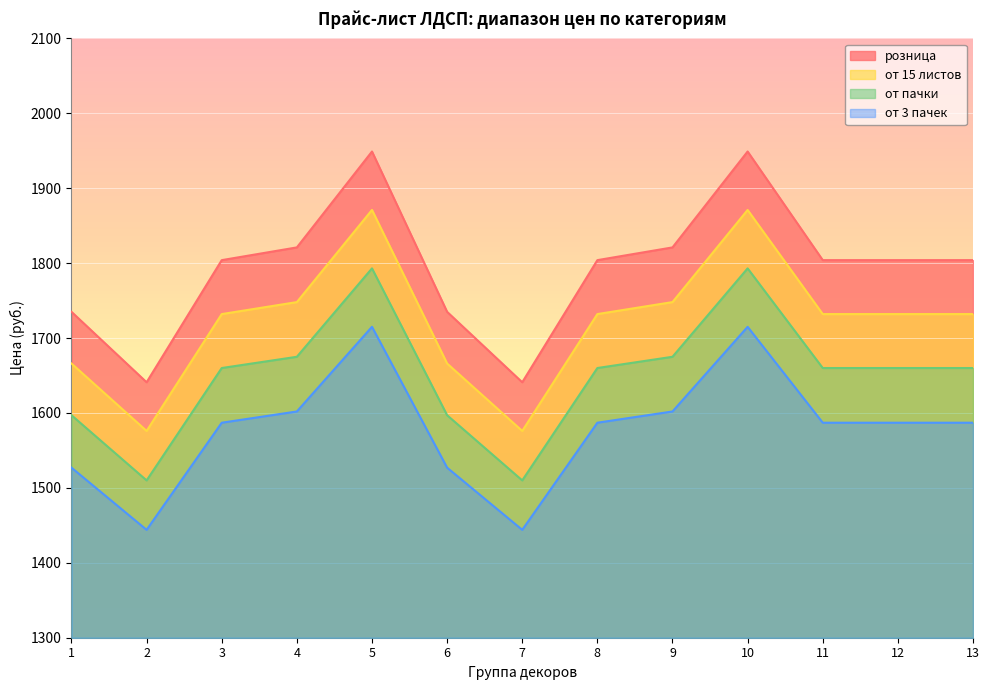

In от 15 листов, how many points are lower than both neighbors (excluding endpoints)?

2